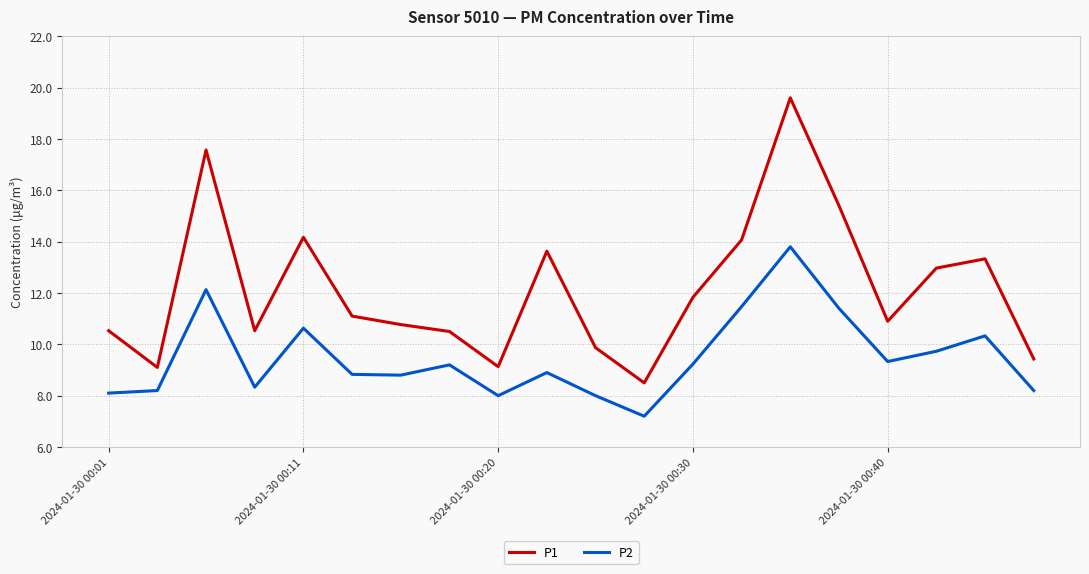

What is the maximum value shown in the chart?

19.6